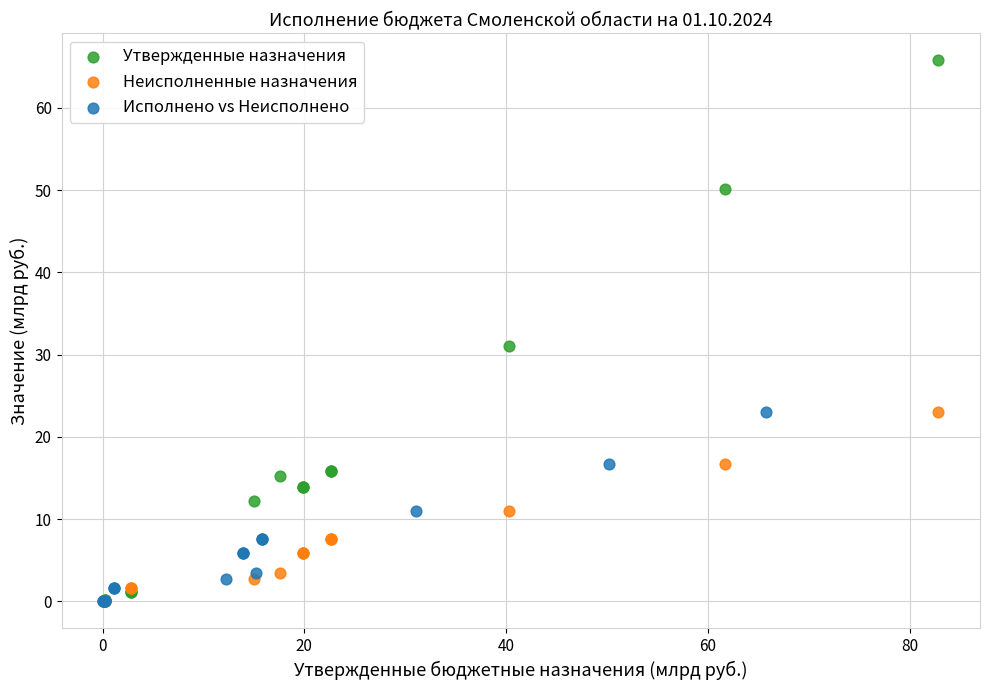

What are all the series names shown in the legend?

Утвержденные назначения, Неисполненные назначения, Исполнено vs Неисполнено